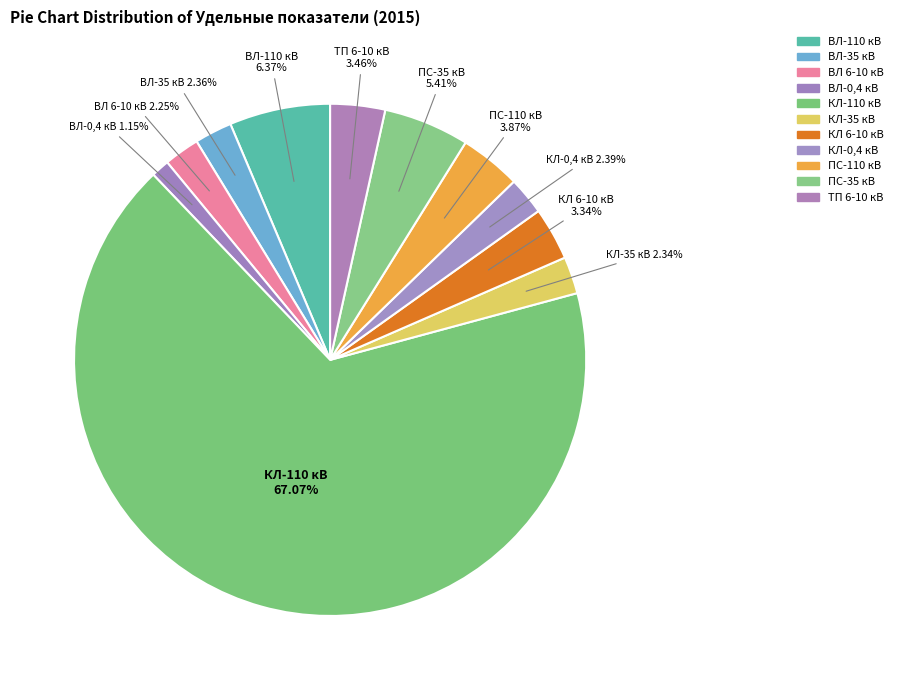

Which slice is the largest?

КЛ-110 кВ